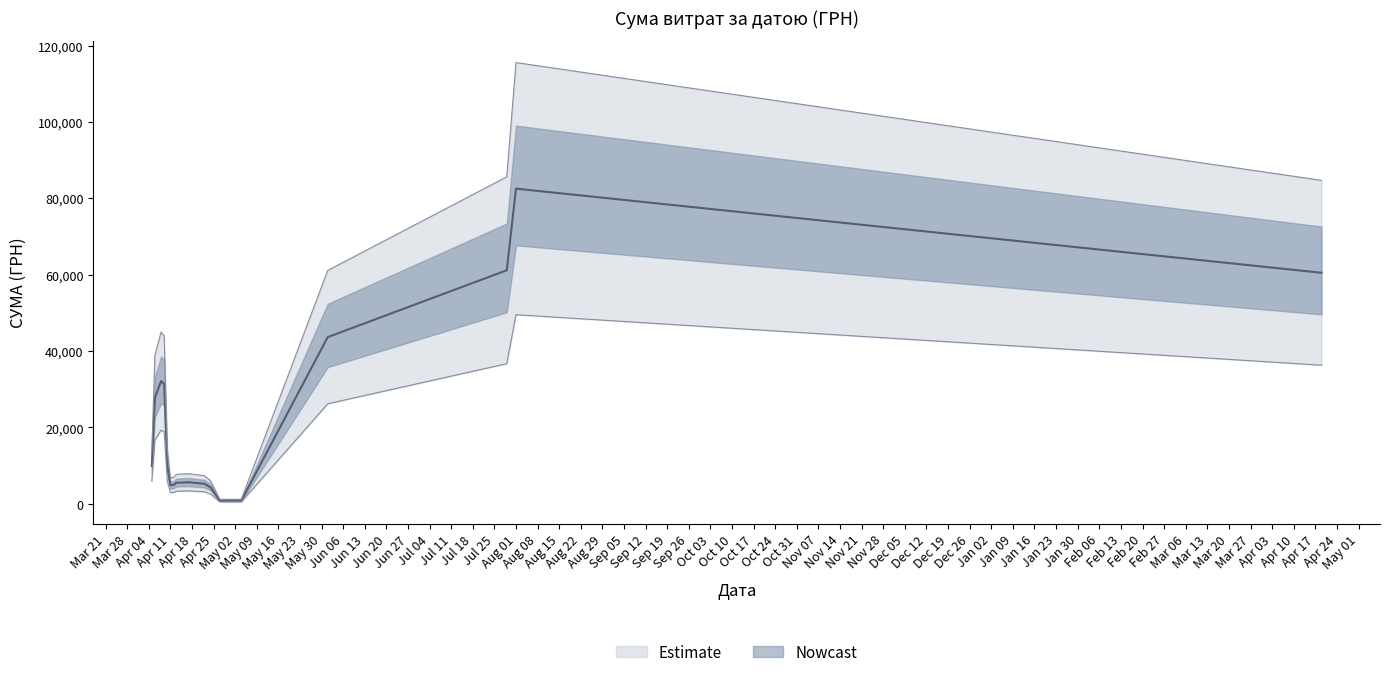

How many lines are shown in the chart?

1